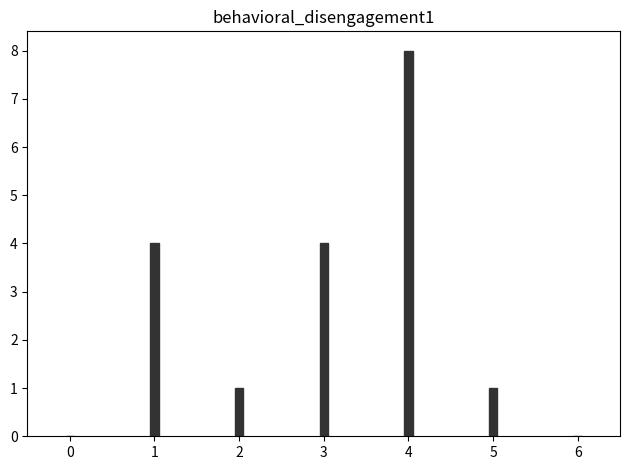

Reading left to right, extract all data points from this chart.

0=0	1=4	2=1	3=4	4=8	5=1	6=0